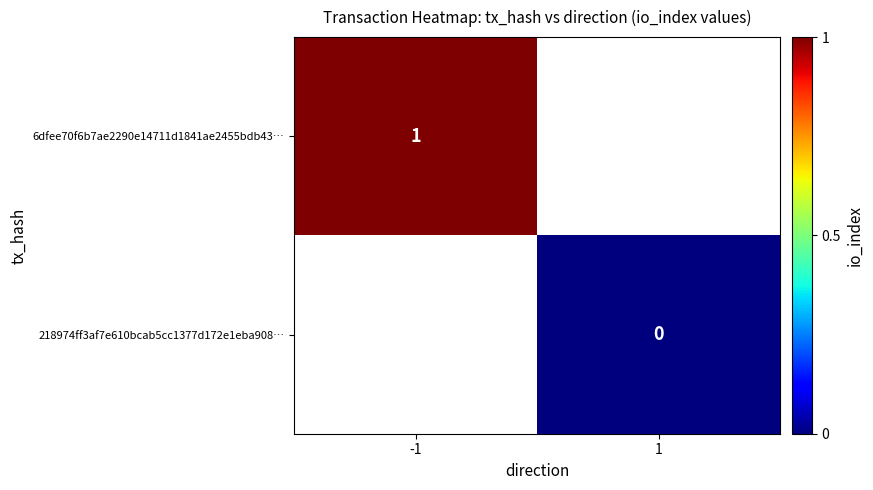

Is the value of 218974ff3af7e610bcab5cc1377d172e1eba908… at 1 greater than the value of 6dfee70f6b7ae2290e14711d1841ae2455bdb43… at -1?

No